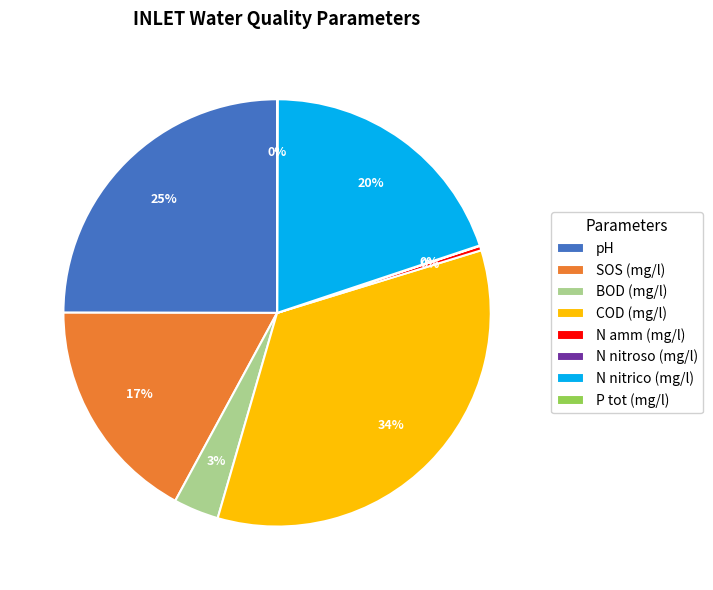

To the nearest percent, what percentage of the pie is BOD (mg/l)?

3%